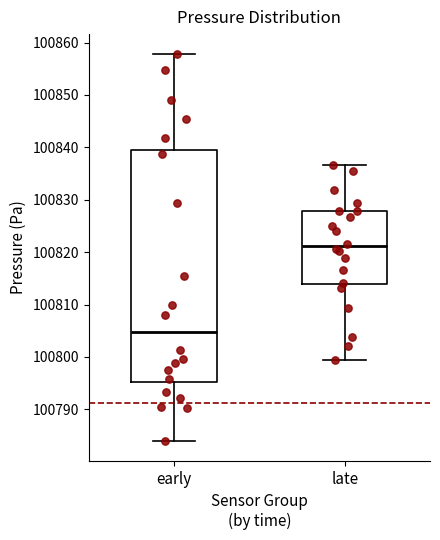

Reading left to right, read every box against the y-axis: the position of its median line, the range the box covers, and the ends of its whiskers. The values are not printed on the chart, so give them approximately, as read against the axis.

early: median 100805, box 100795 to 100839, whiskers 100784 to 100858
late: median 100821, box 100814 to 100828, whiskers 100799 to 100837